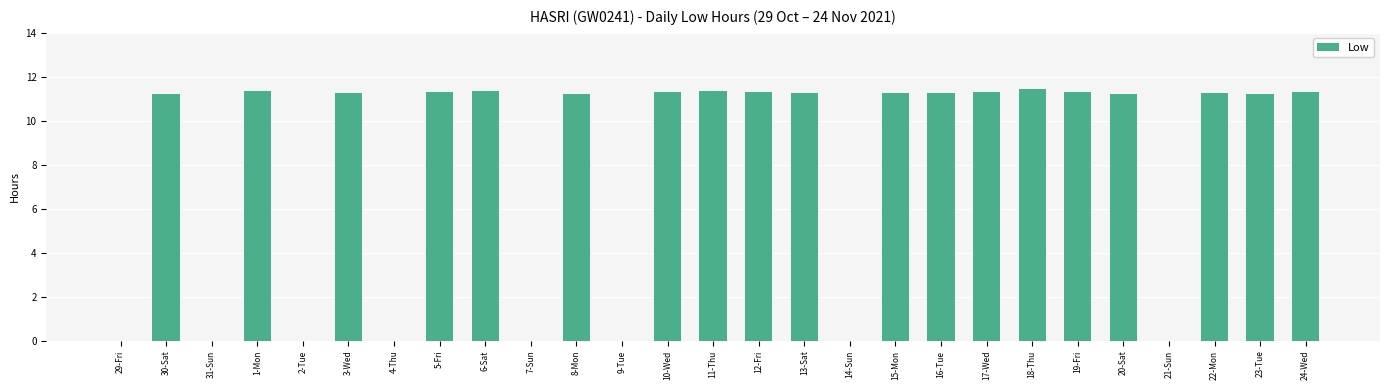

What is the sum of all values?

214.7